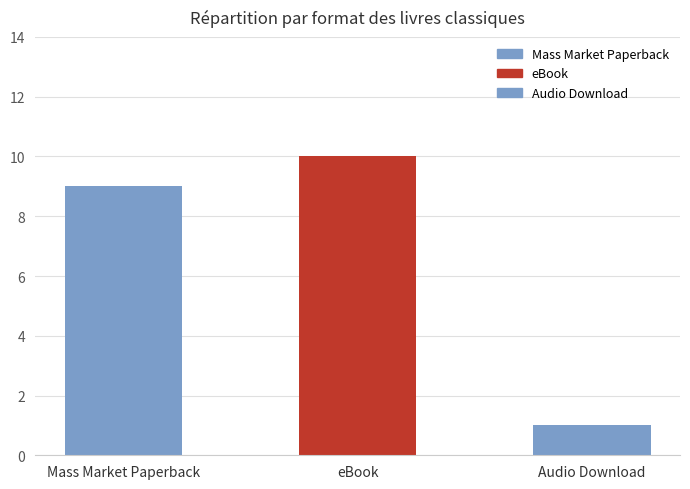

What is the sum of the values at Mass Market Paperback and Audio Download?

10